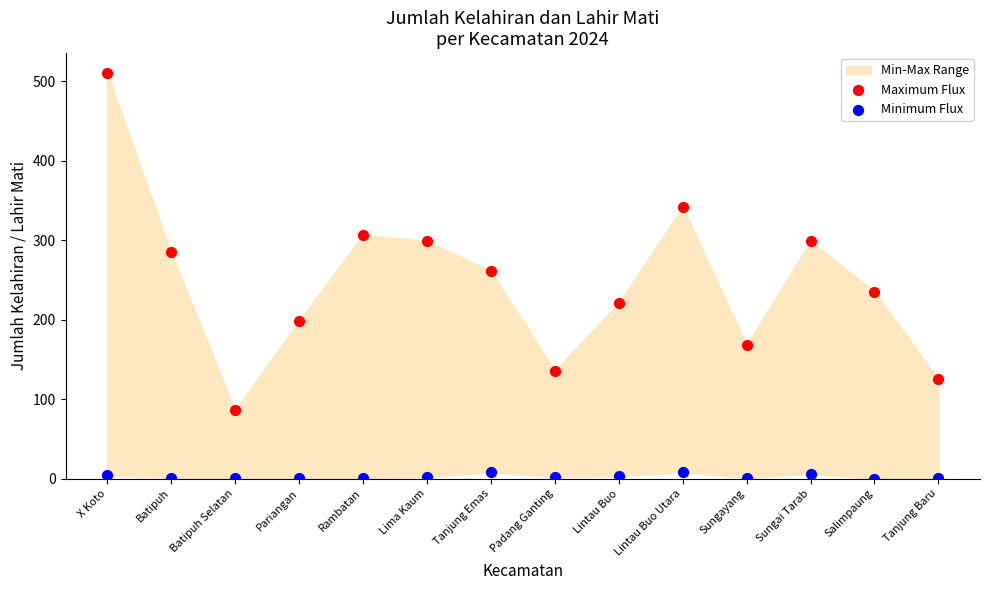

Across all data points, what is the range of Y values (max minus min)?

510